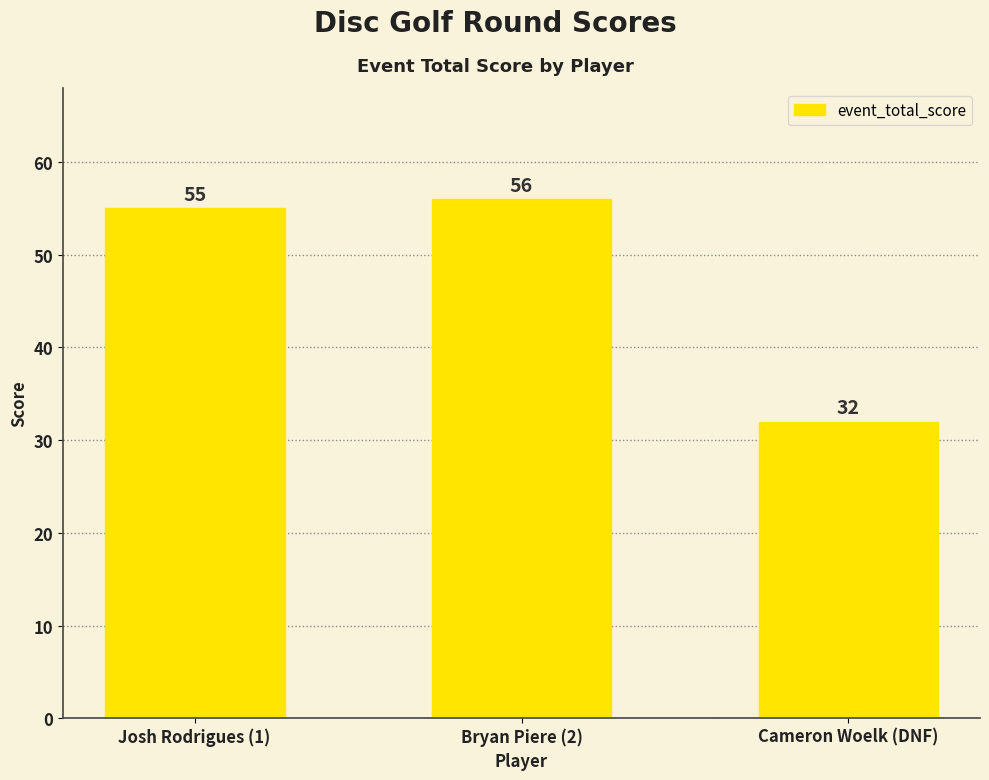

List the labels in order of value, largest first.

Bryan Piere (2), Josh Rodrigues (1), Cameron Woelk (DNF)